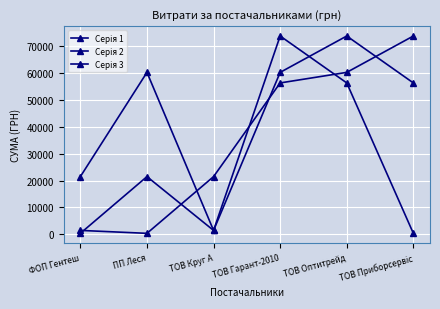

True or false: Серія 2 and Серія 3 cross at least once.

True